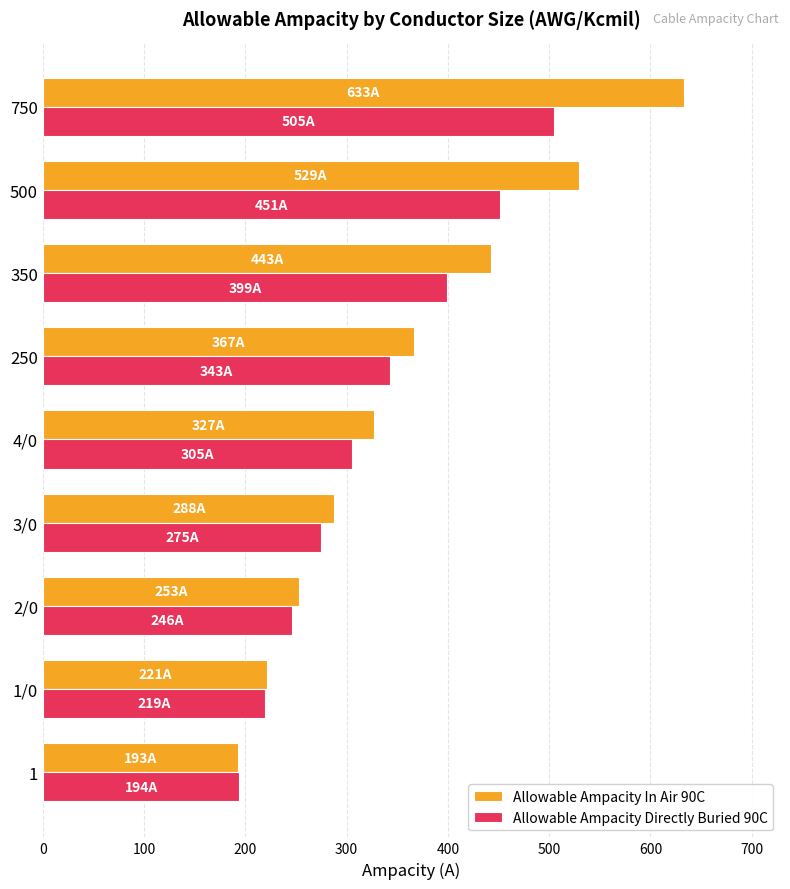

List the series in order of their peak value, lowest first.

Allowable Ampacity Directly Buried 90C, Allowable Ampacity In Air 90C